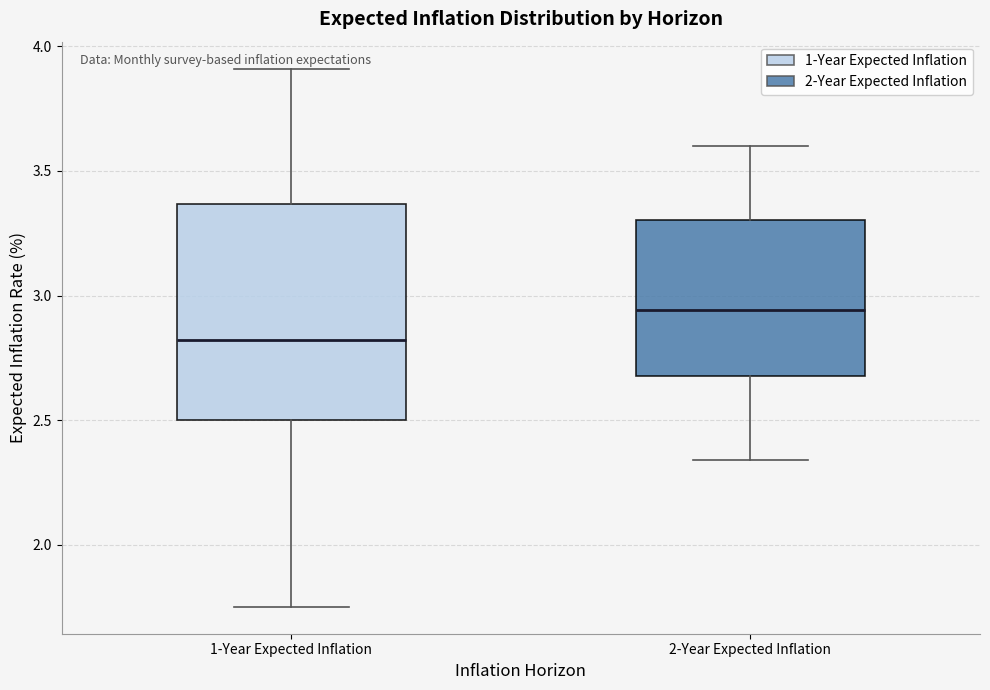

Which box's median line is the lowest?

1-Year Expected Inflation